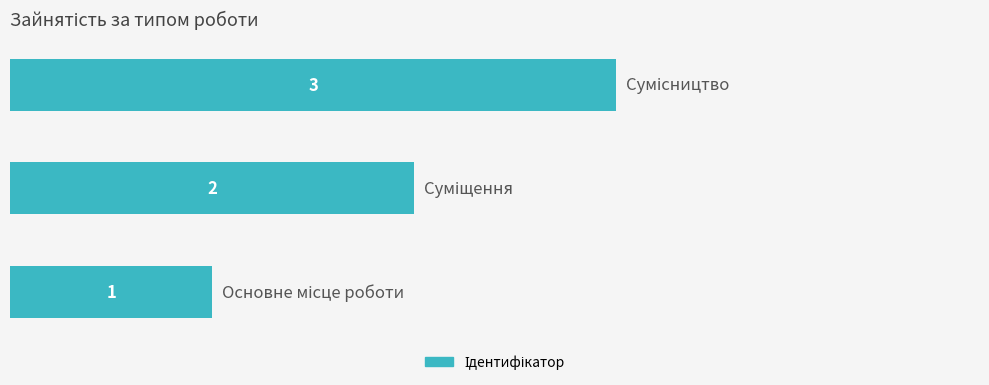

How many values are between 1 and 3?

3